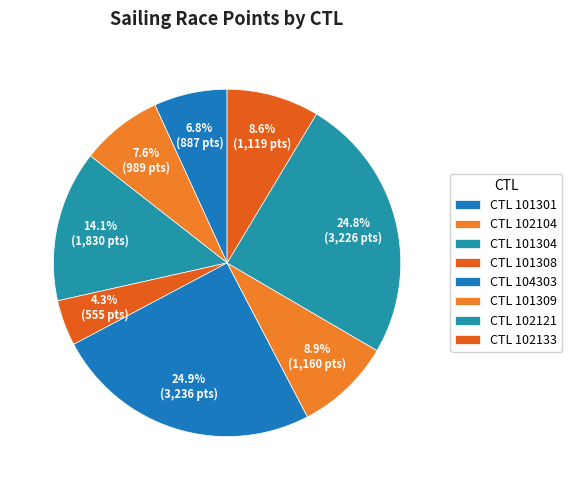

How many slices are in this pie chart?

8